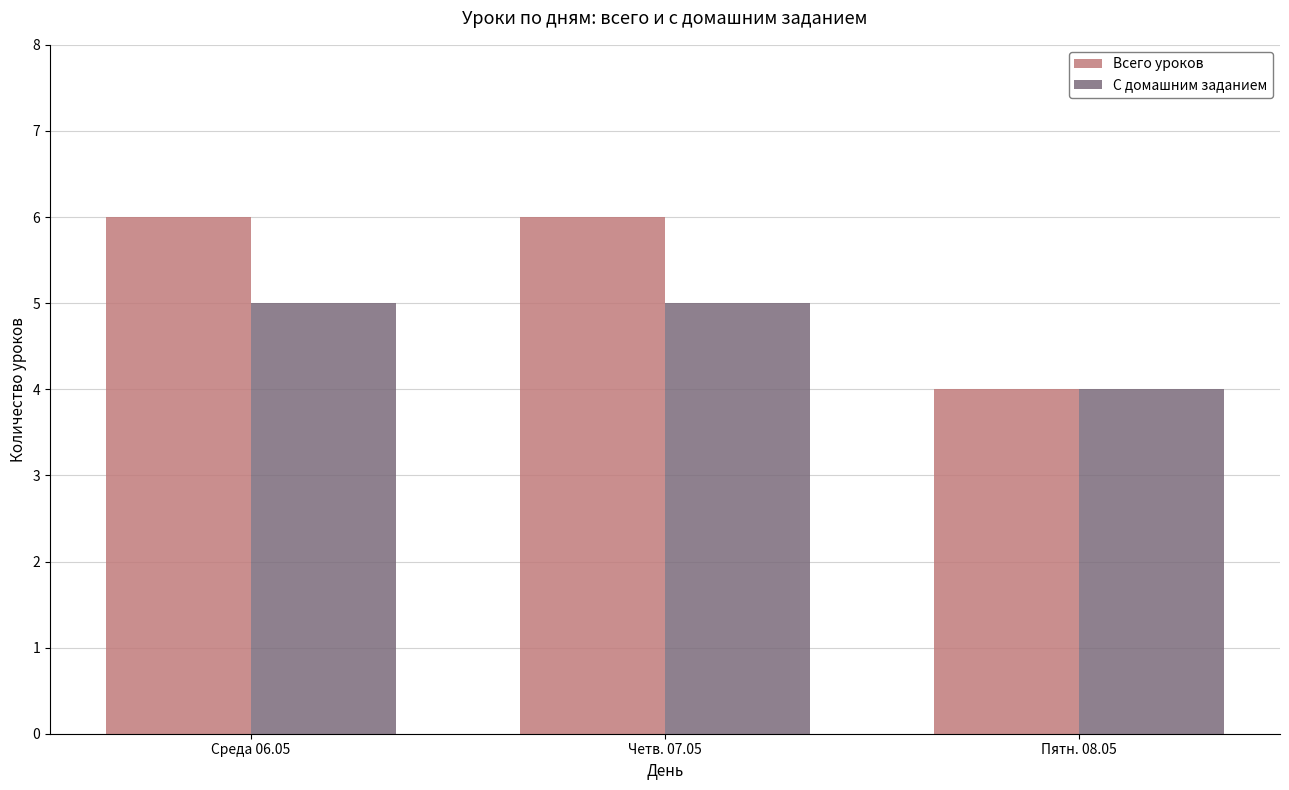

What is the value of the С домашним заданием bar at the 3rd from the left?

4